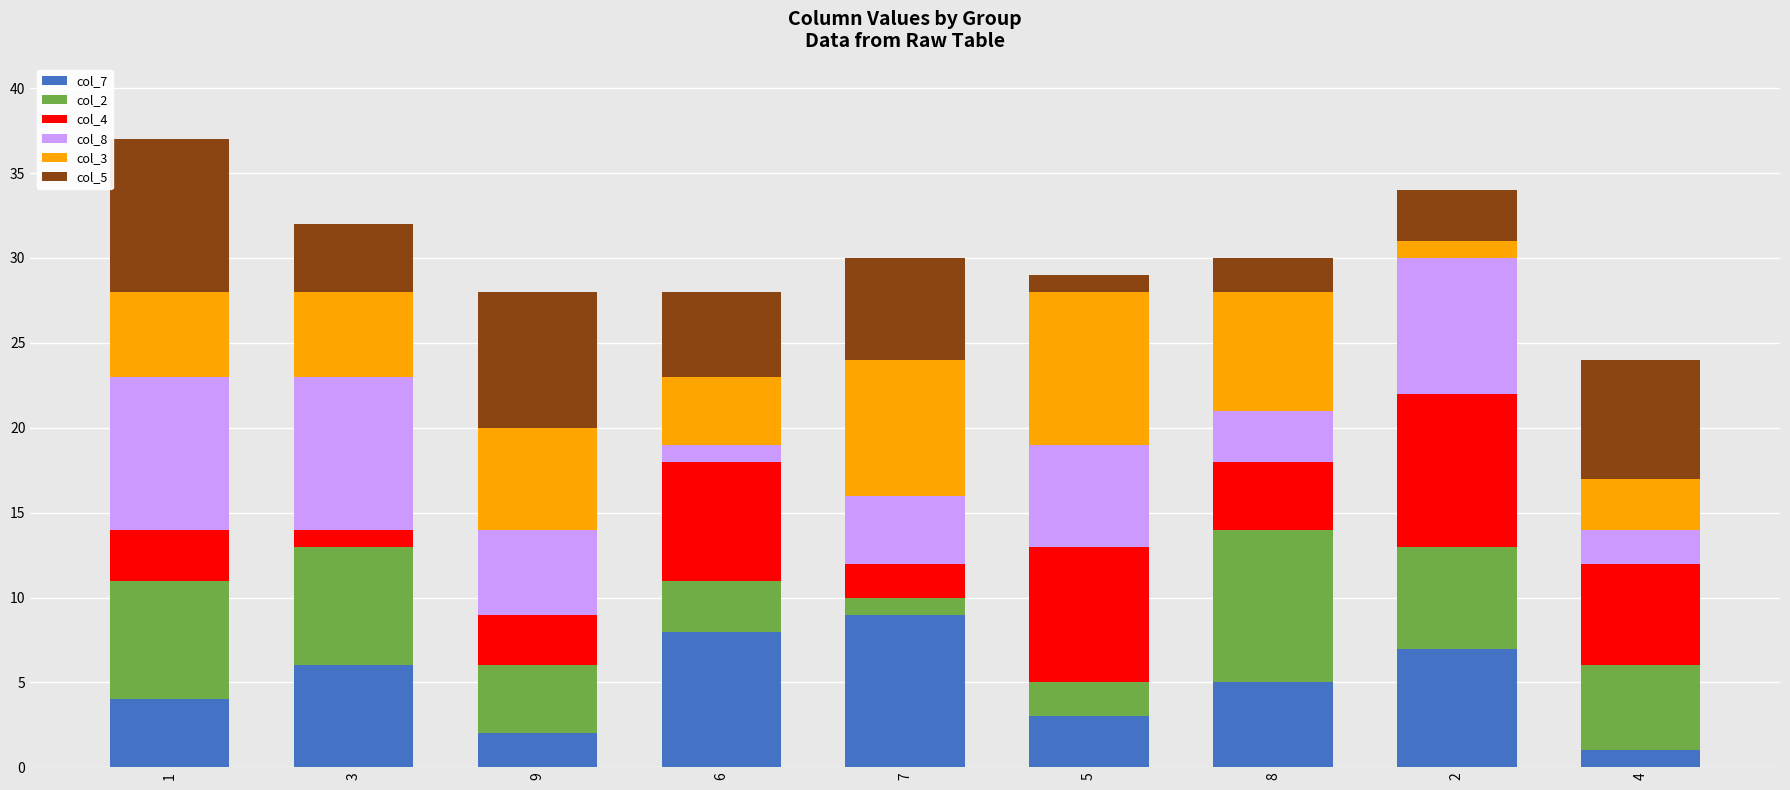

Count the number of categories in the chart.

9